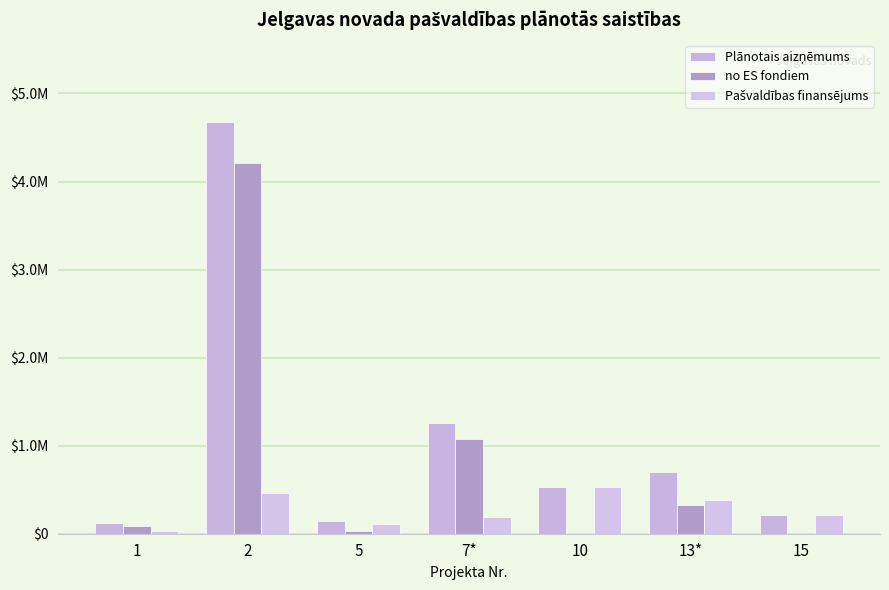

What is the average value of the Pašvaldības finansējums series?

275235